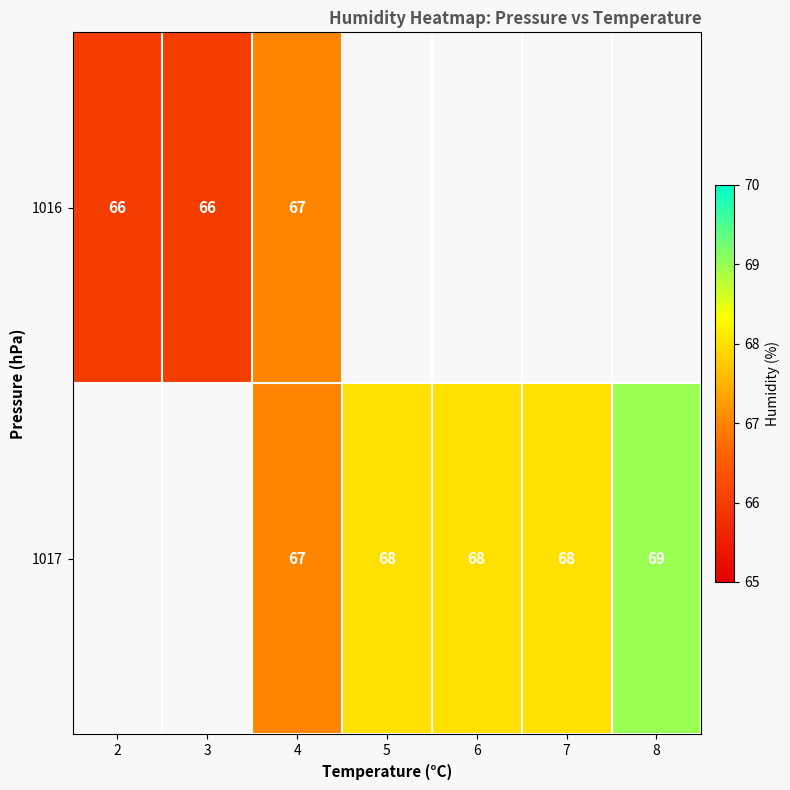

The value of 1017 at 6 is 68. True or false?

True